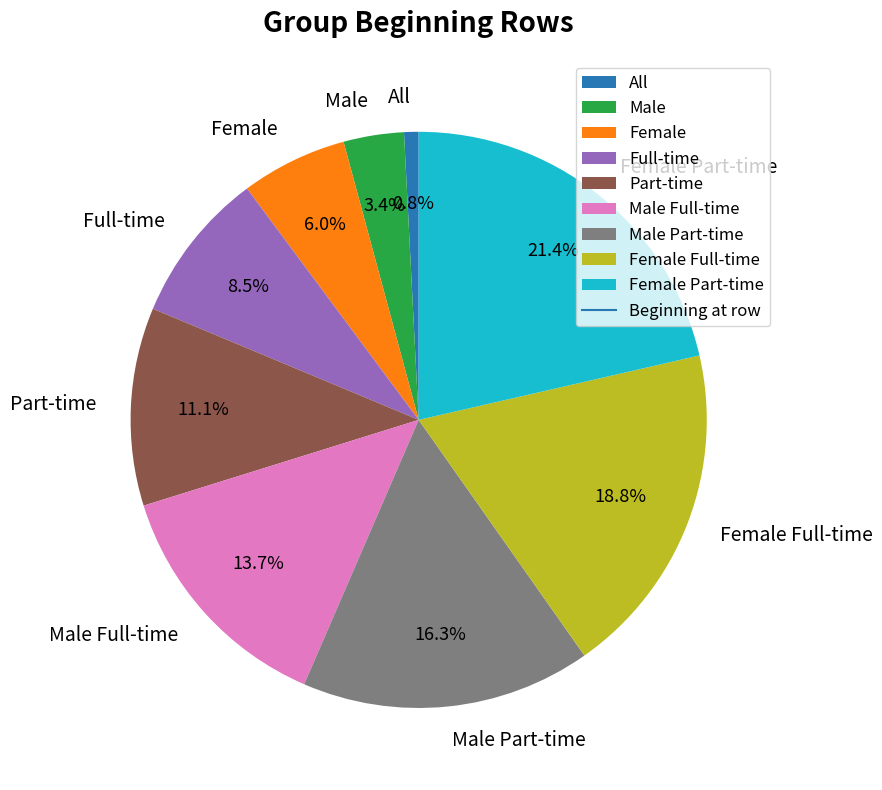

Which category has the smallest portion of the pie?

All